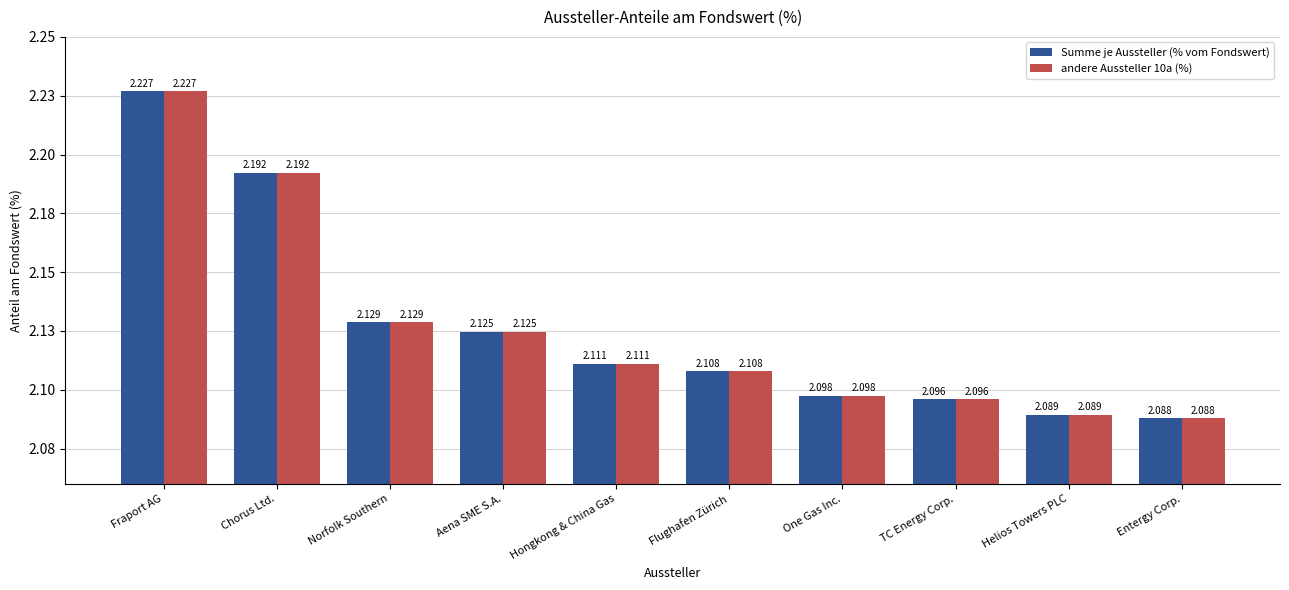

What is the label of the 6th bar from the left?

Flughafen Zürich